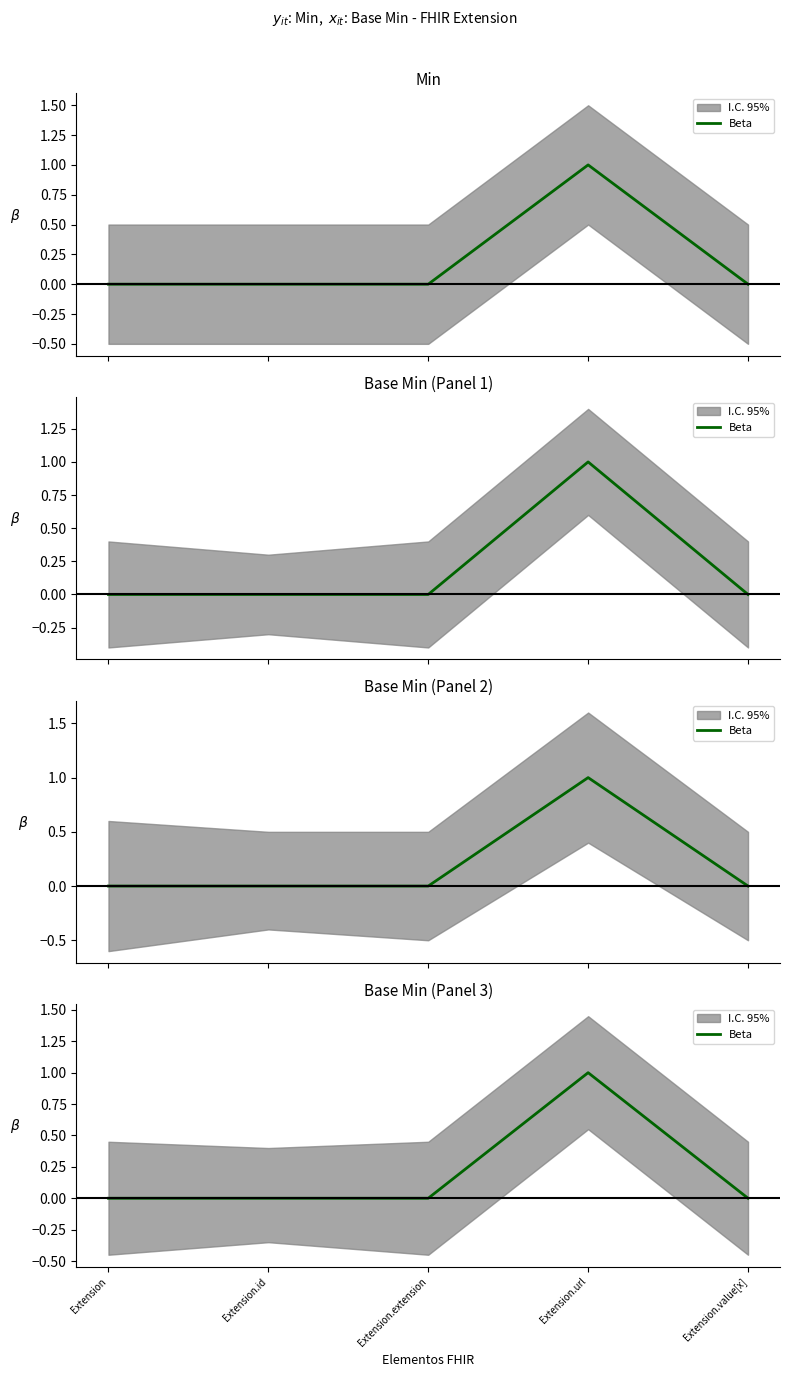

Reading left to right, extract all data points from this chart.

Extension=0	Extension.id=0	Extension.extension=0	Extension.url=1	Extension.value[x]=0